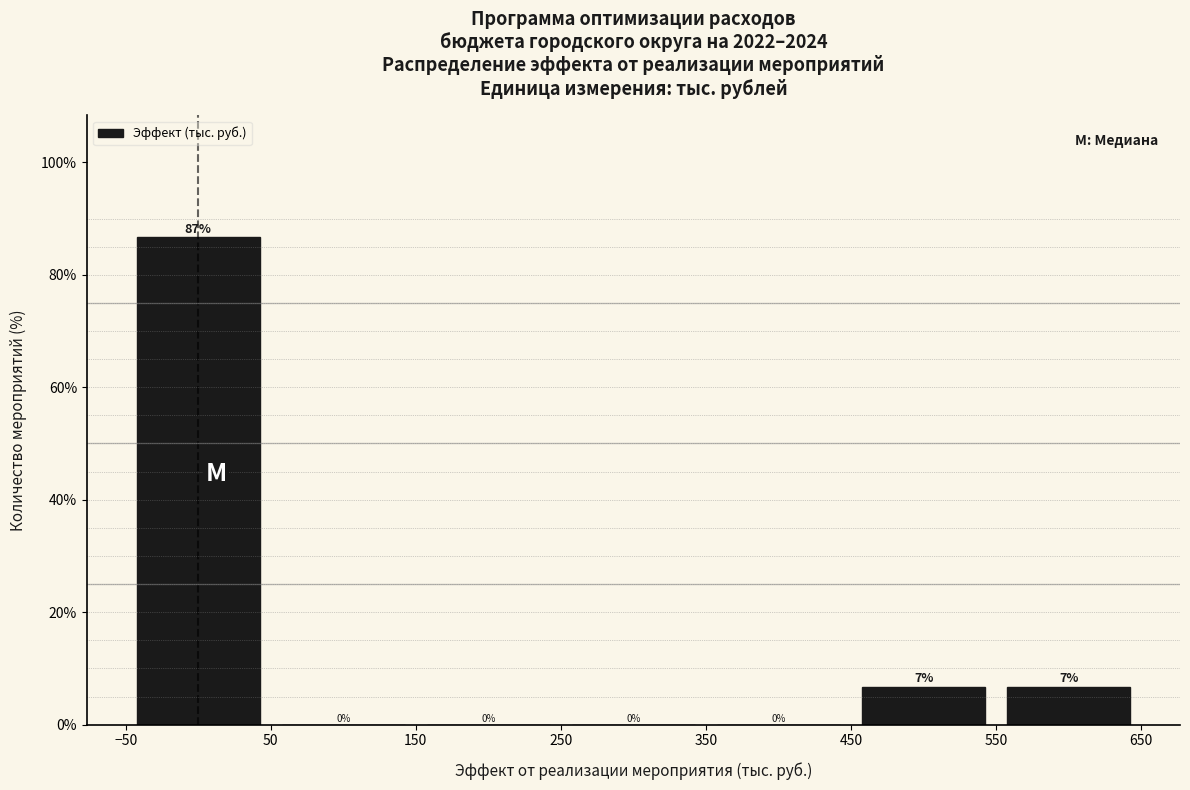

Over which range of the x-axis is the bar tallest?

-50 to 50